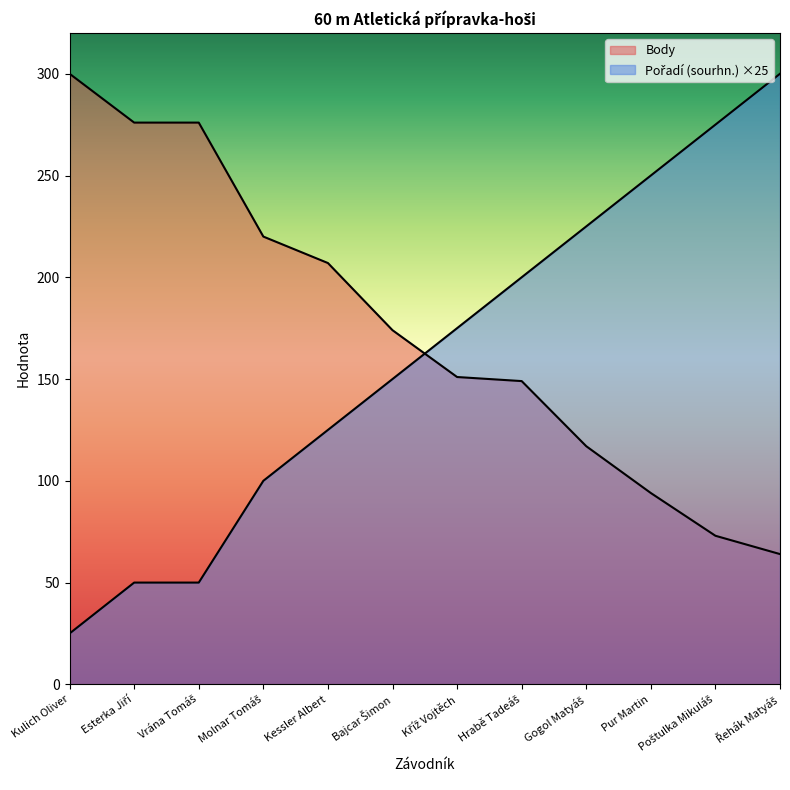

At which label does Pořadí (sourhn.) first exceed 175?

Hrabě Tadeáš